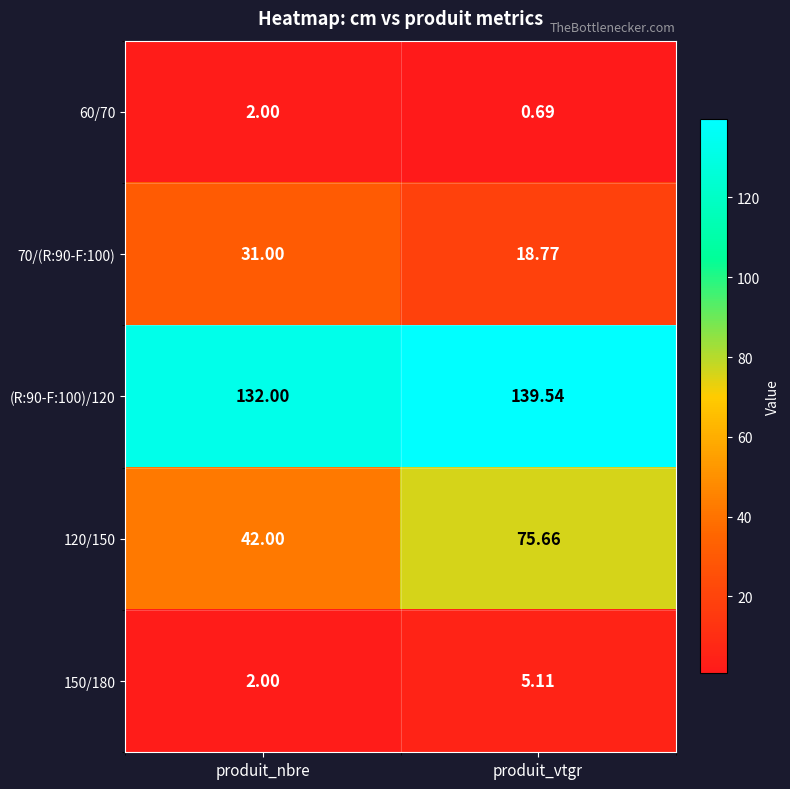

At which category is the sum across all series the highest?

produit_vtgr